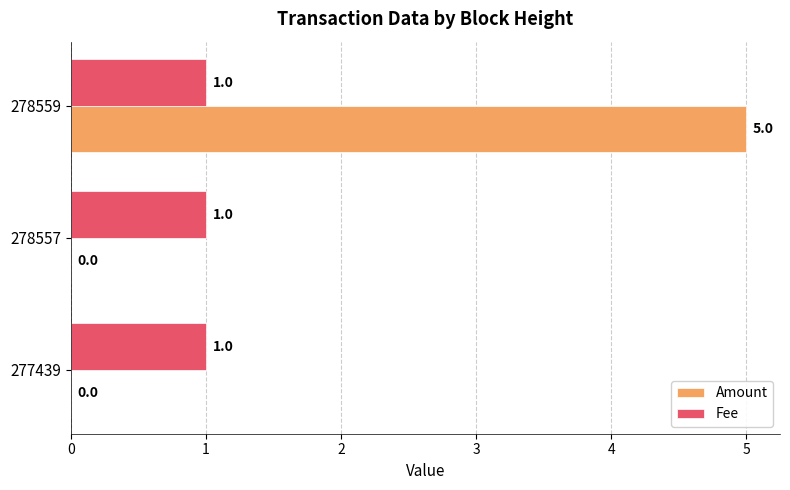

Which series has the largest total across all categories?

Amount